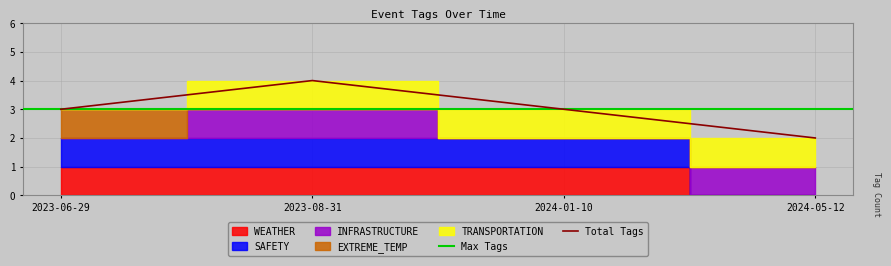

True or false: Total Tags has more than 1 interior local peaks.

False